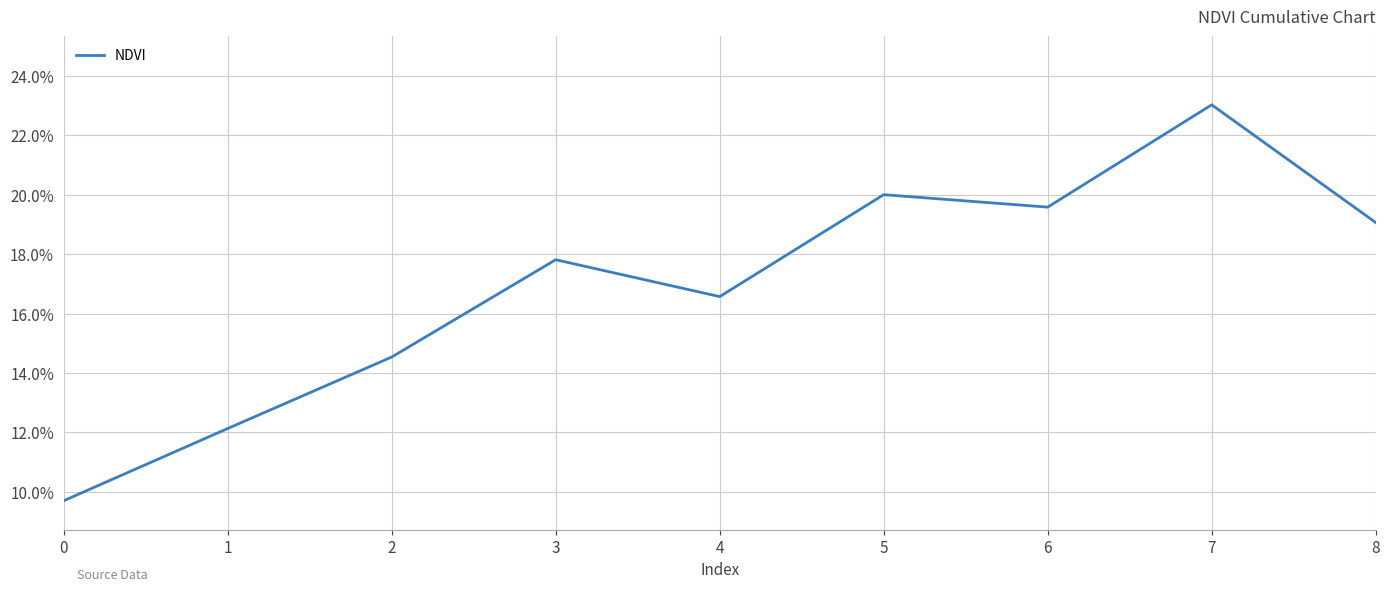

True or false: the data shows 0.2 at 6.

True